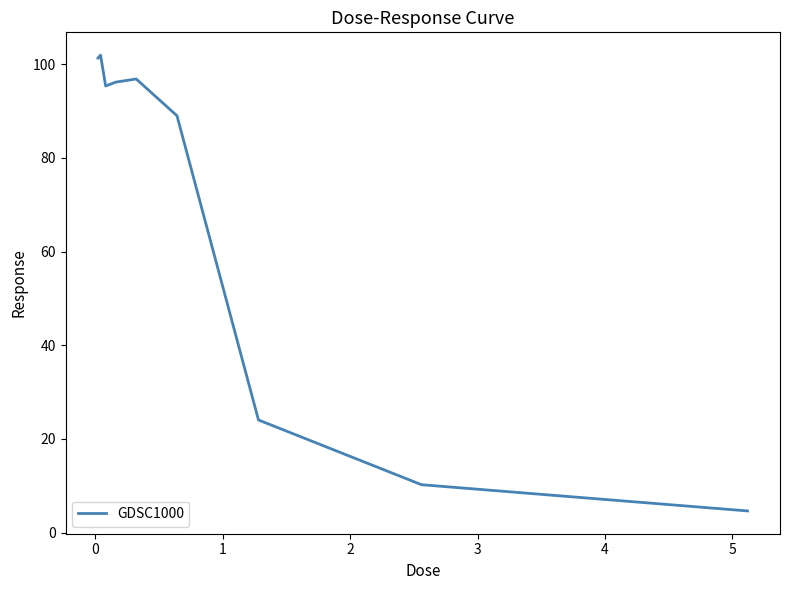

Is this an area chart (filled region under the line)?

No